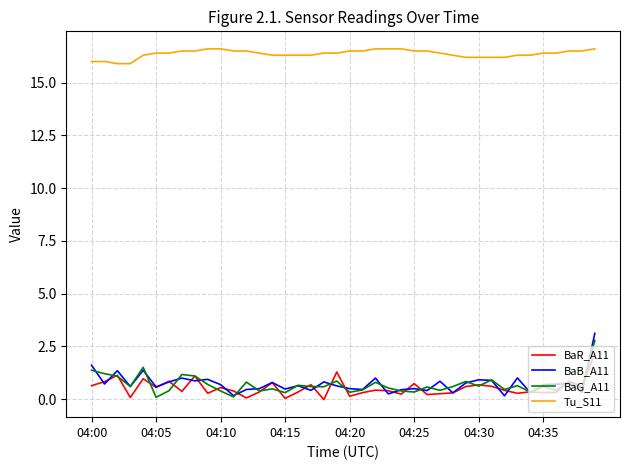

What is the maximum value shown in the chart?

16.6